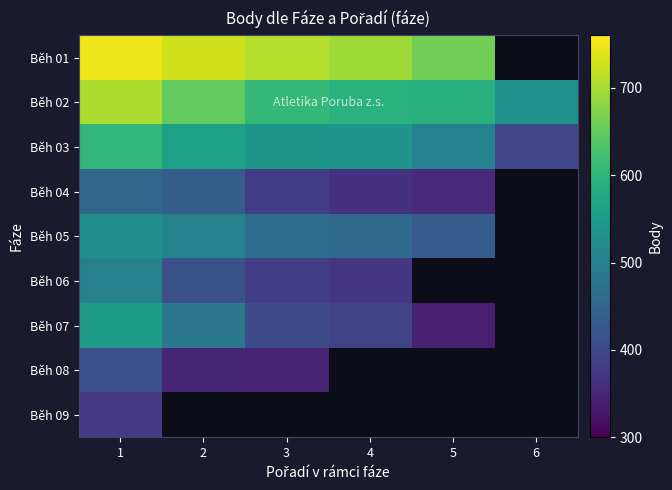

Which category has the highest value across all series?

1